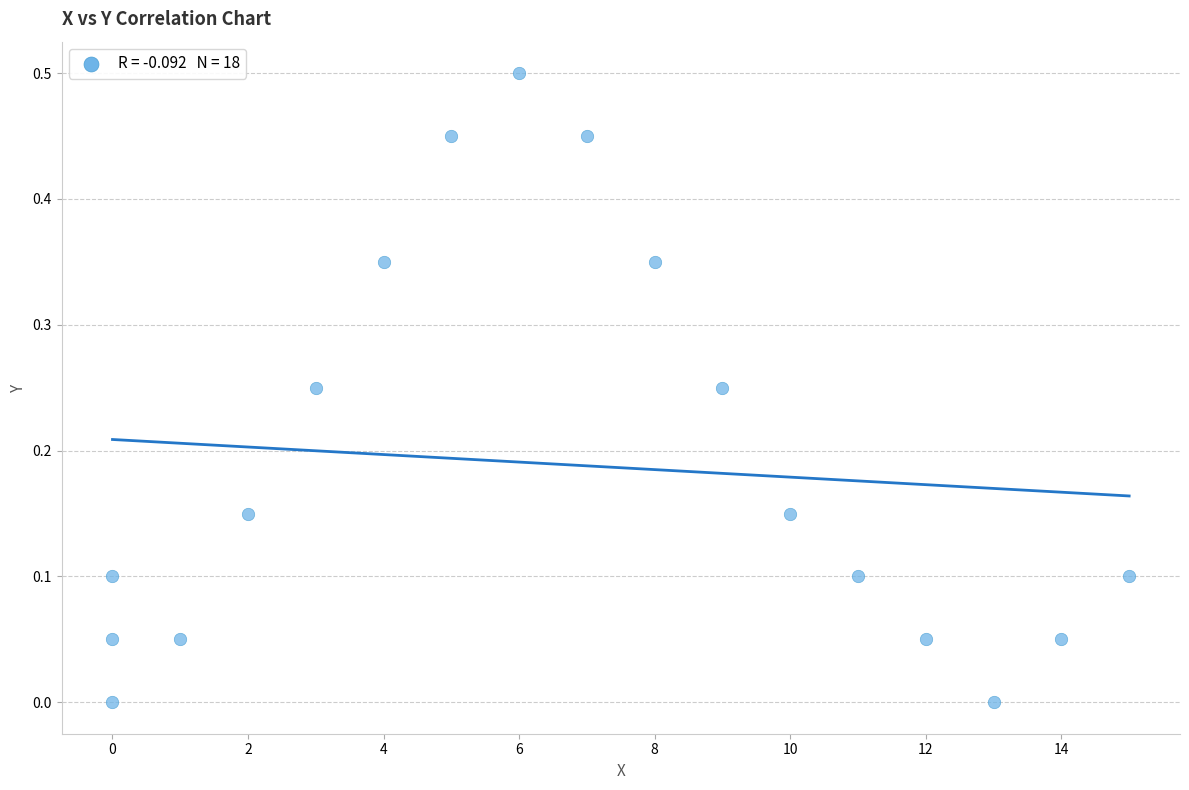

What is the range of X values (max minus min)?

15.0